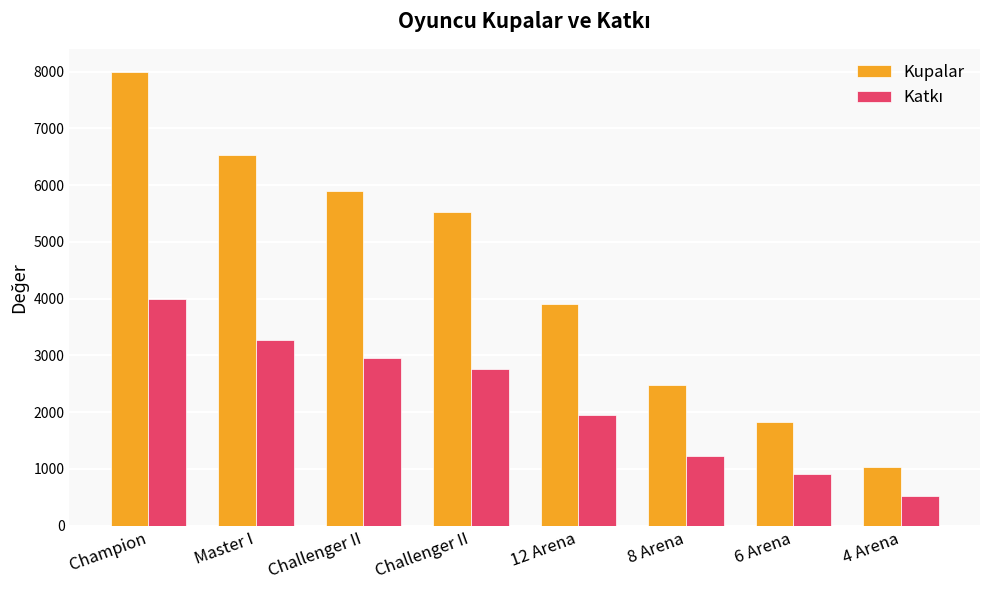

Count the number of data series in this chart.

2